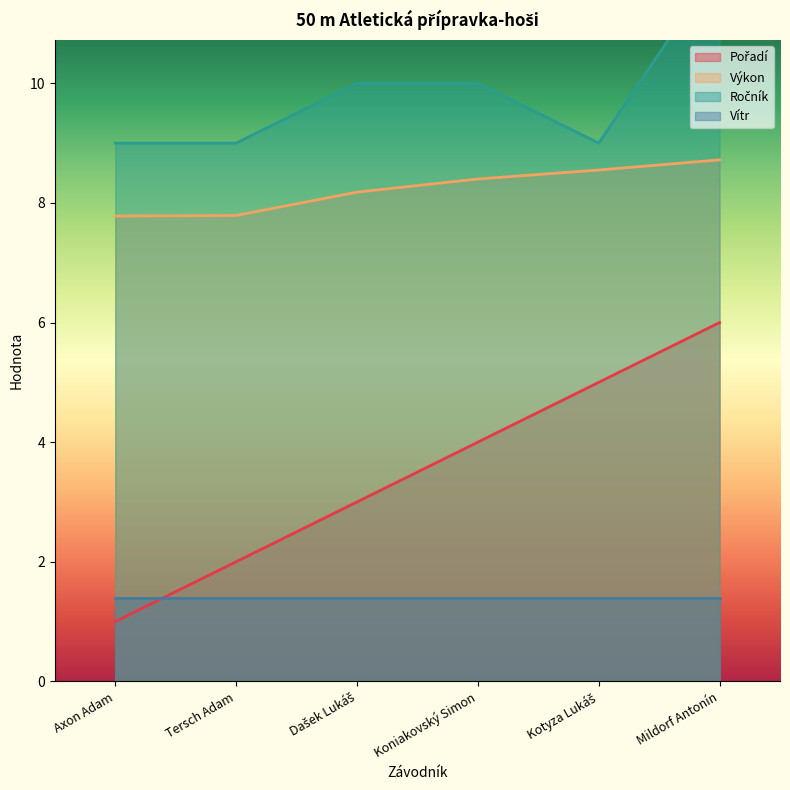

What is the approximate value of Výkon at Tersch Adam?

7.8